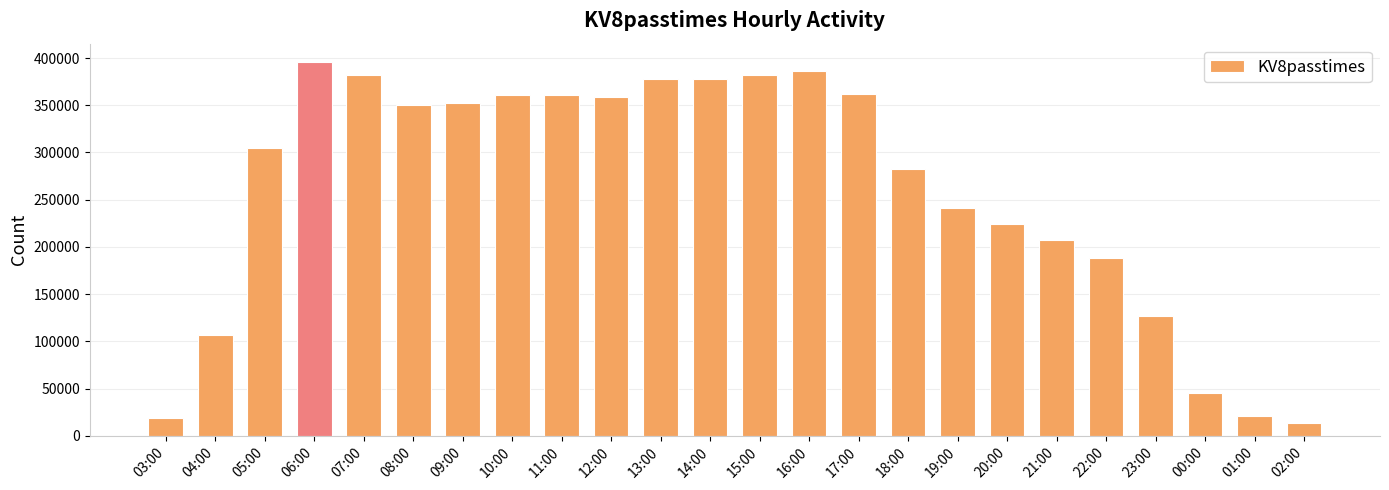

What is the sum of the values at 01:00 and 08:00?

370882